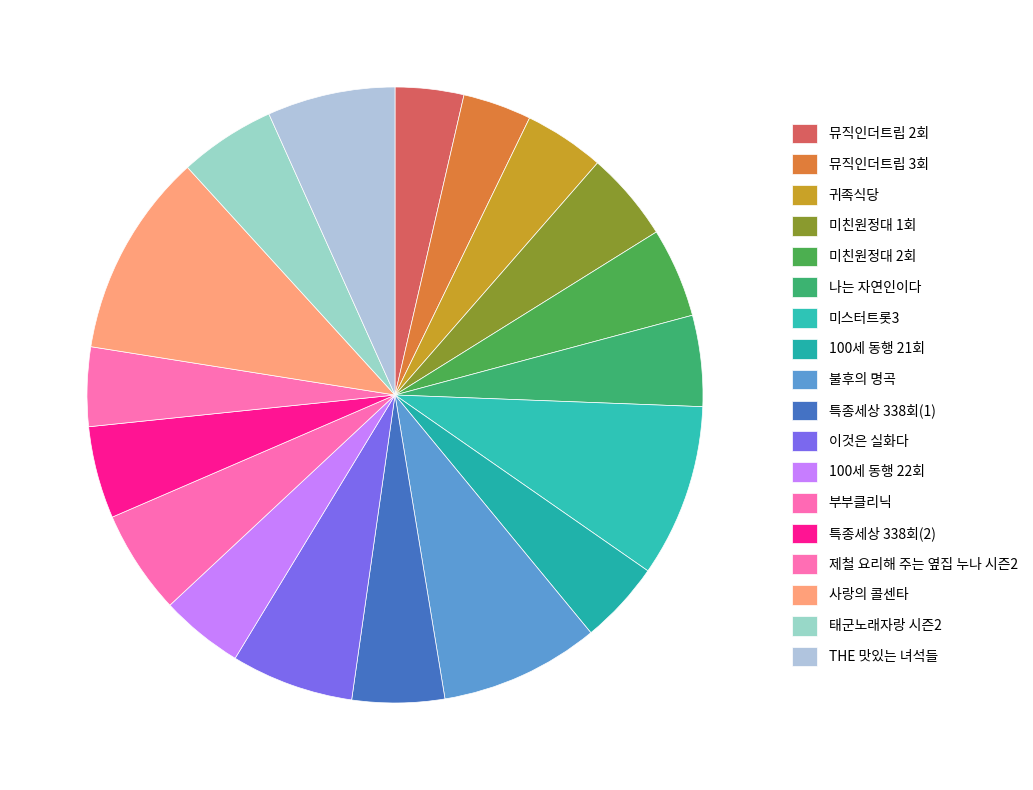

What percentage do 뮤직인더트립 3회 and 뮤직인더트립 2회 together represent?

7.2%